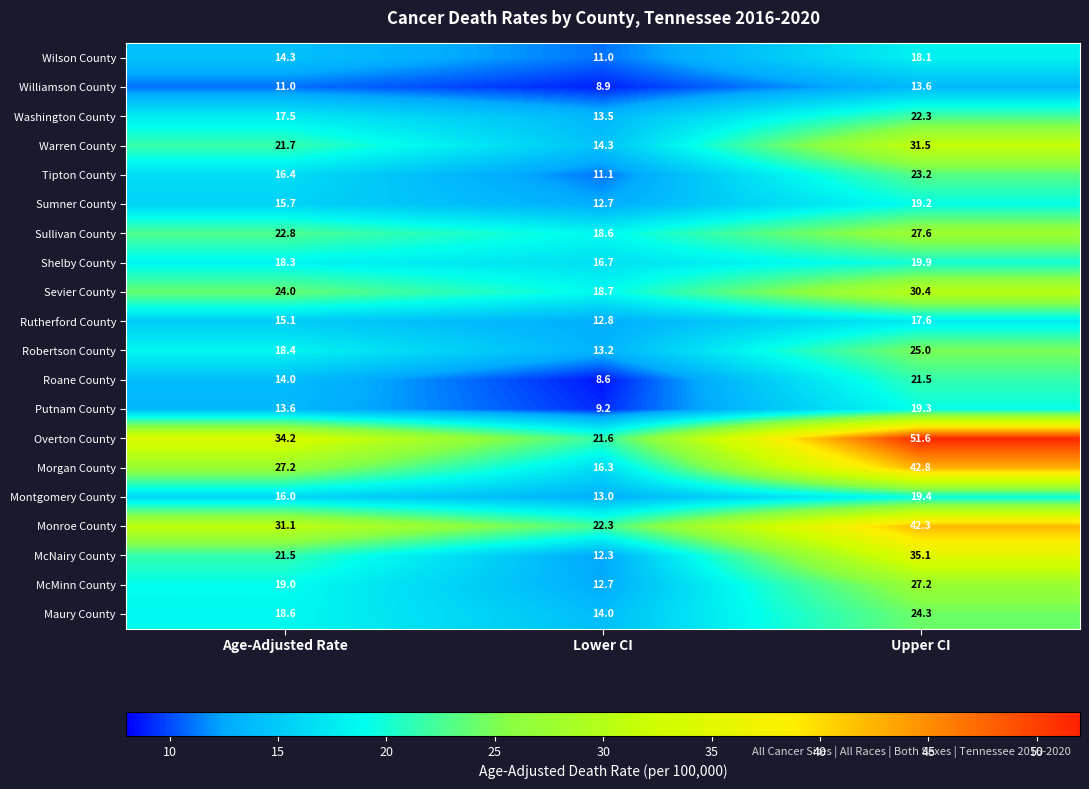

True or false: McNairy County has a value of 21.5 at Age-Adjusted Rate.

True